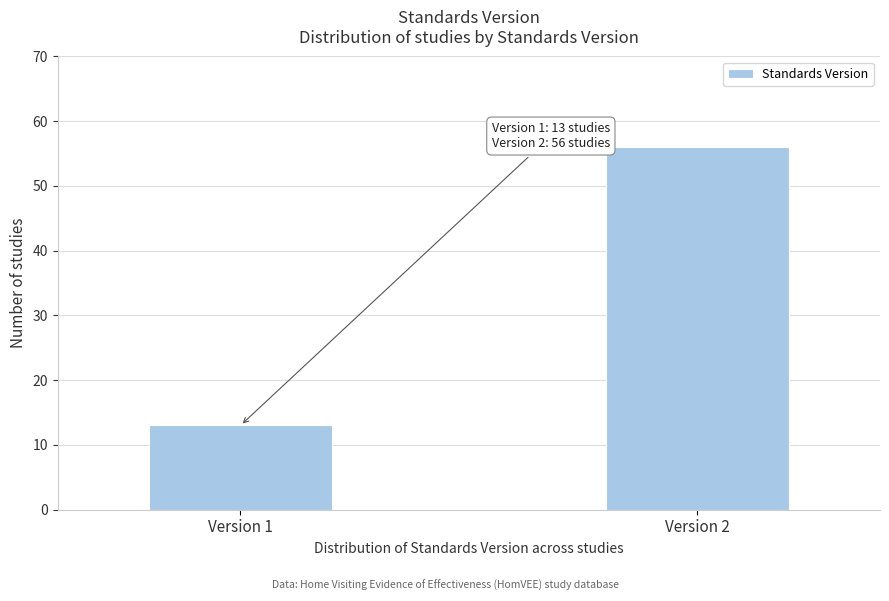

Reading right to left, transcribe all the data shown in this chart.

Version 2=56	Version 1=13